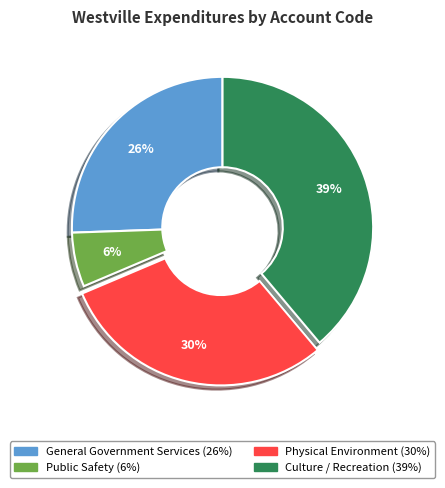

Between Culture / Recreation and Physical Environment, which is larger?

Culture / Recreation